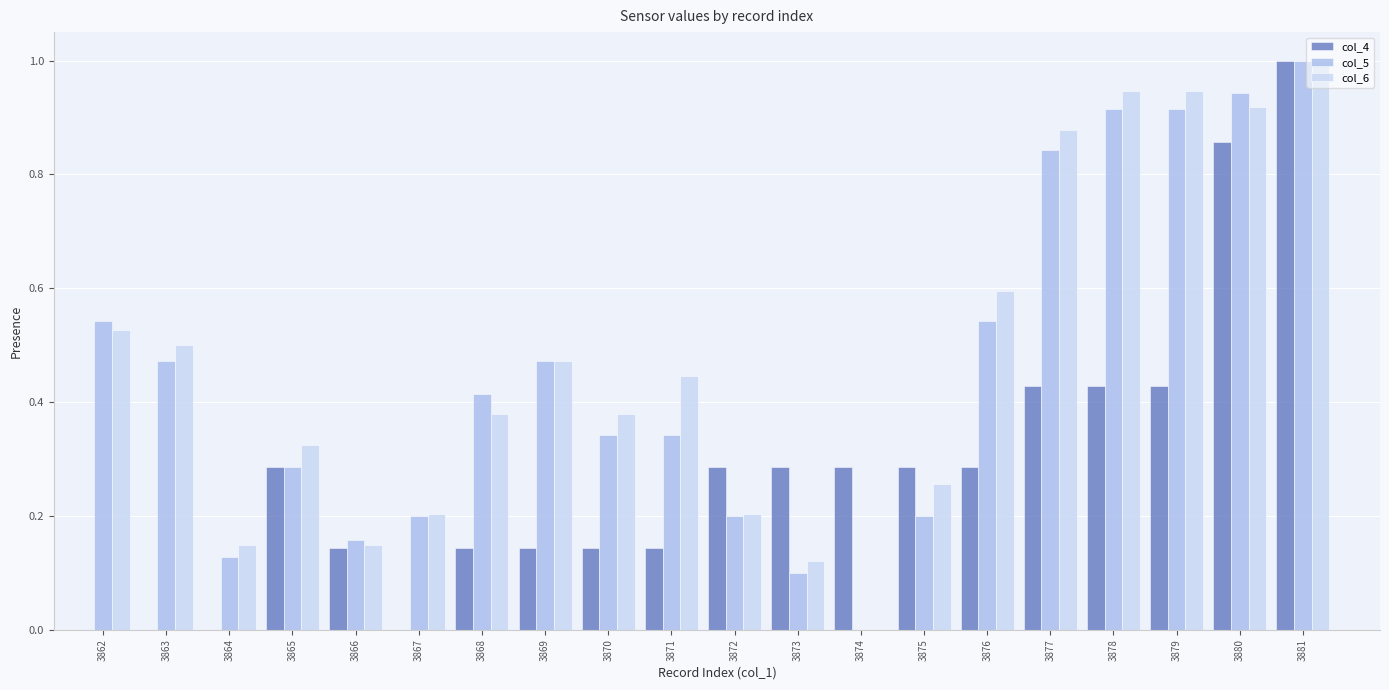

At which label is col_4 closest to 0?

3862